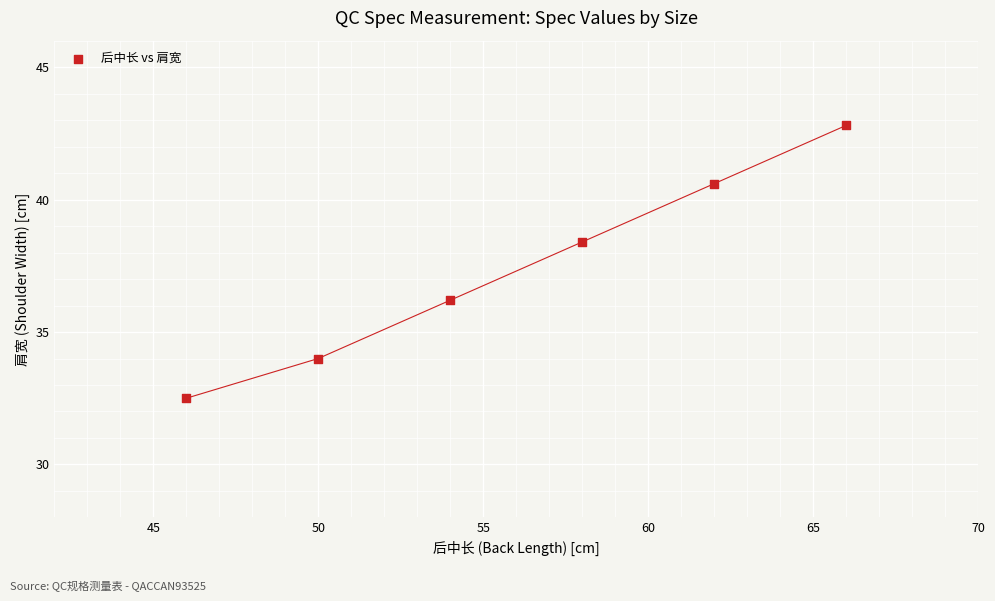

What is the average X value?

56.0